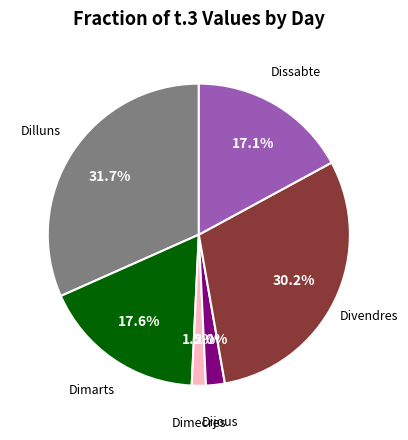

Is there any slice that represents more than half of the pie?

No